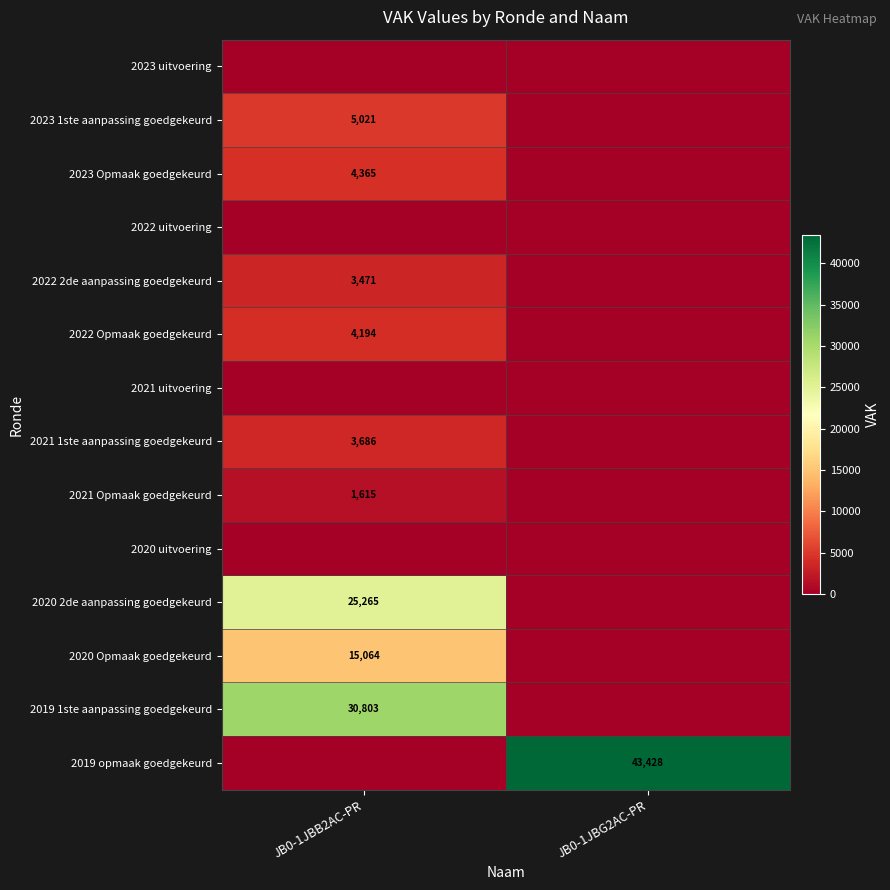

The value of 2021 1ste aanpassing goedgekeurd at JB0-1JBB2AC-PR is 3686. True or false?

True